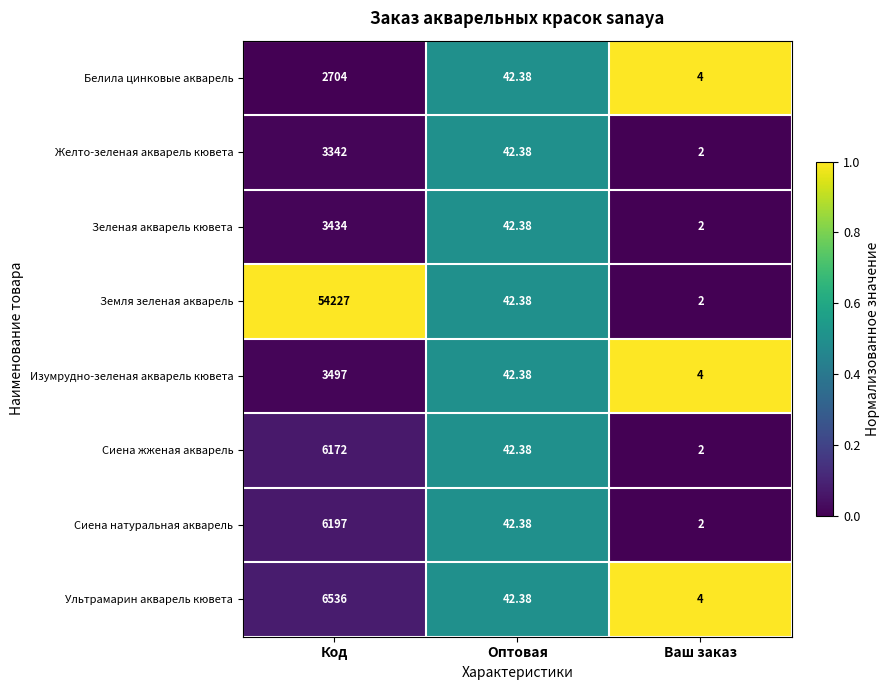

Which series has the largest range (max minus min)?

Земля зеленая акварель